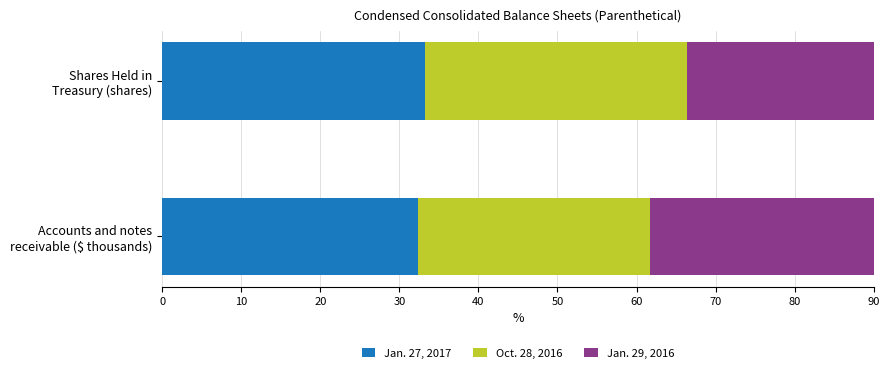

What is the average value of the Jan. 27, 2017 series?

32.8